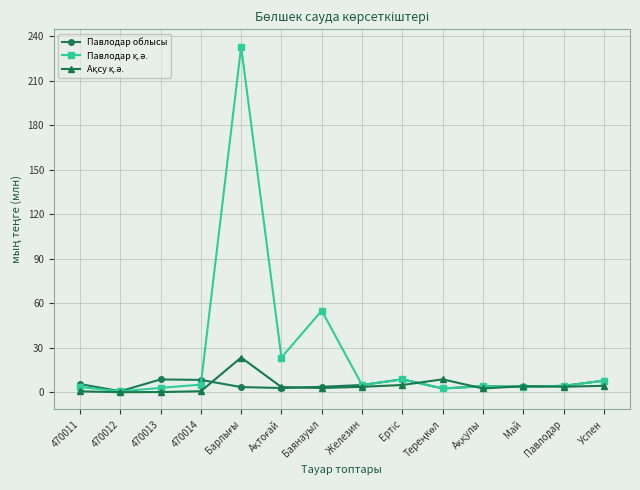

Is it true that Павлодар облысы equals 5.5 at 470011?

True